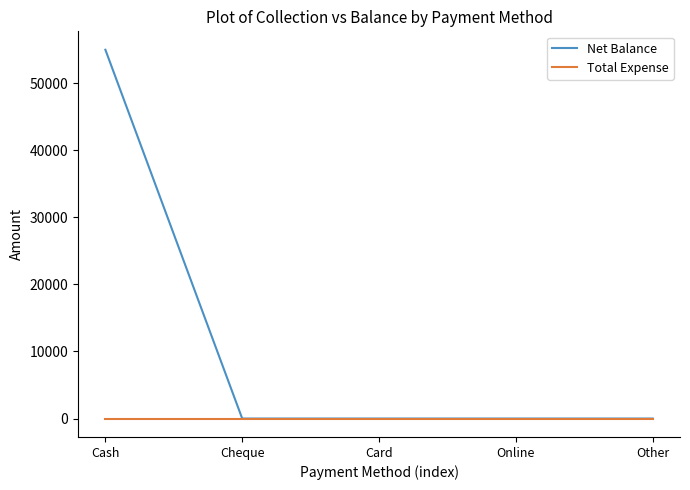

Rank the series by their average value, from highest to lowest.

Net Balance, Total Expense